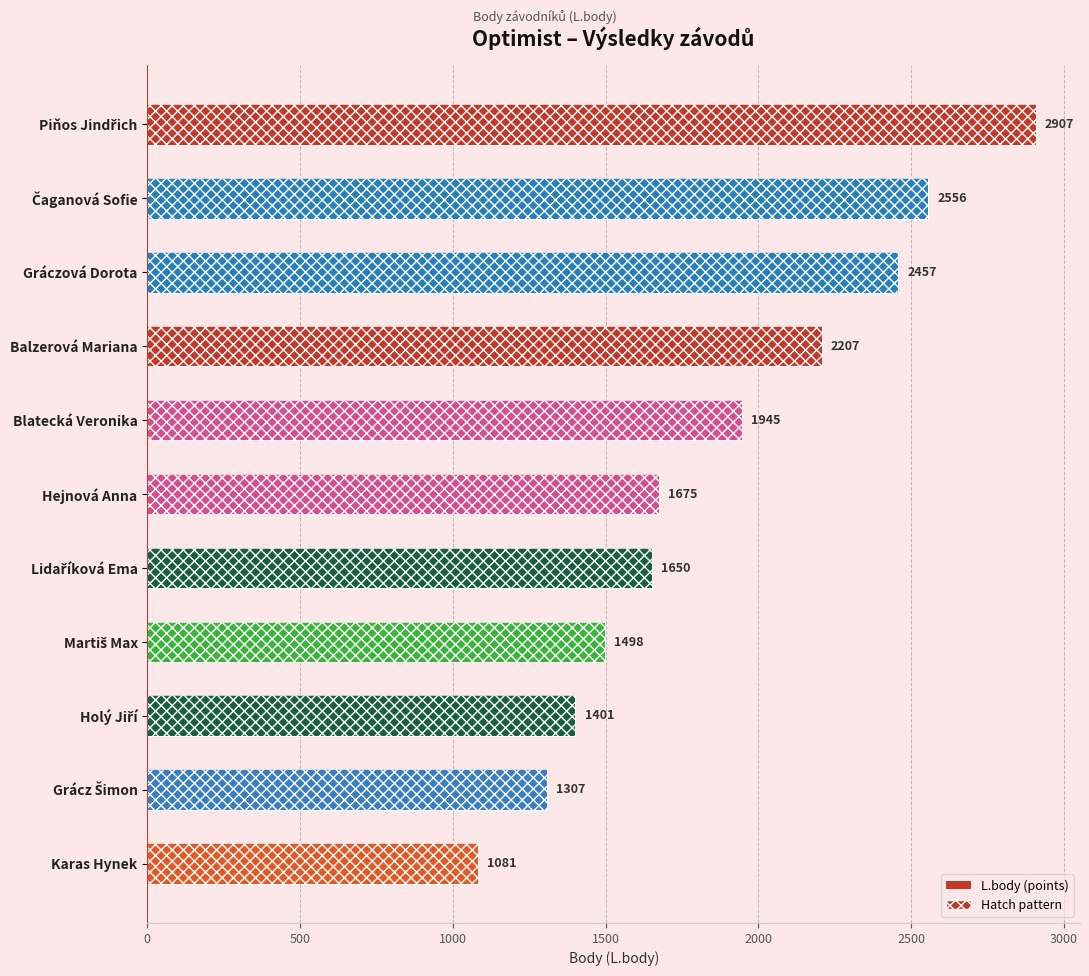

What is the approximate value at Piňos Jindřich, to the nearest 50?

2900